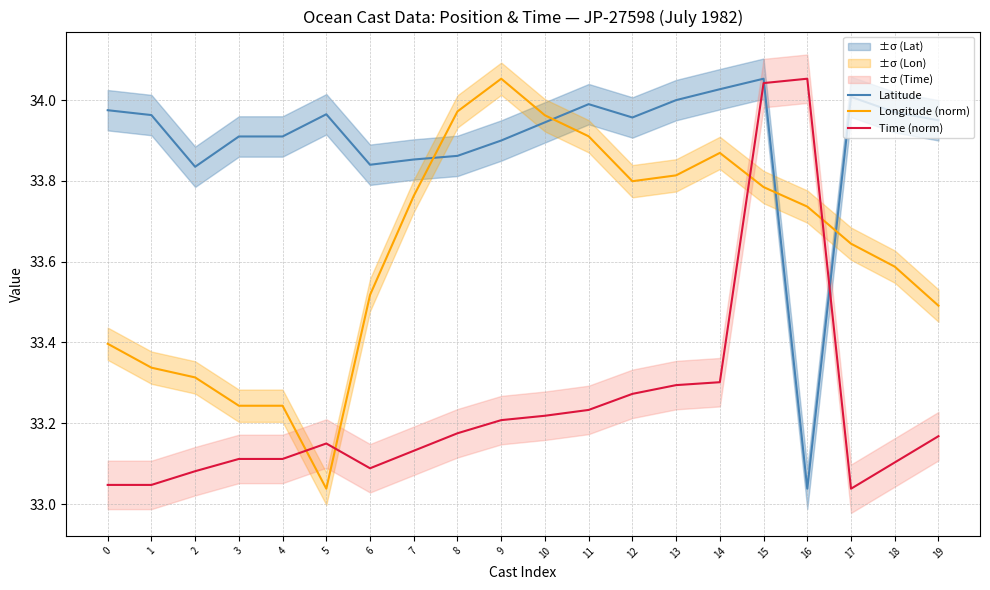

What is the minimum value for Latitude?

33.0